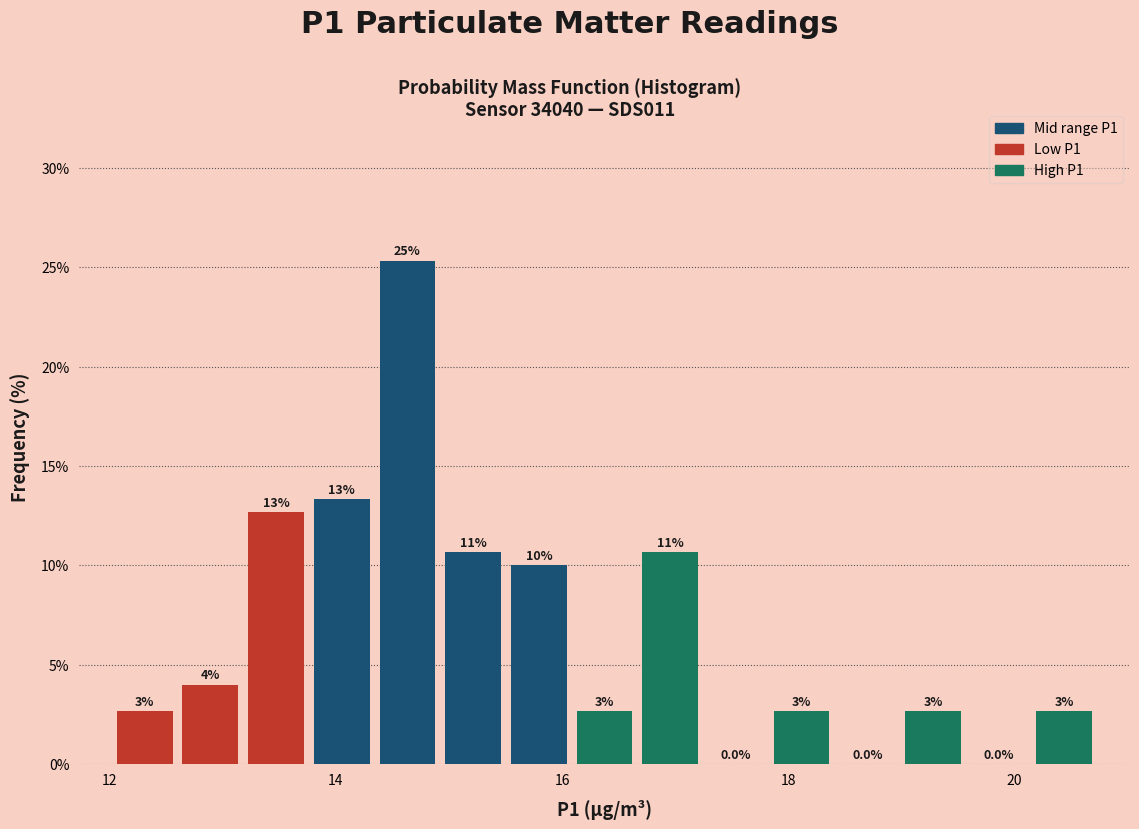

Around what value on the x-axis is the tallest bar? Give the approximate position of its centre, as read against the axis.

14.6